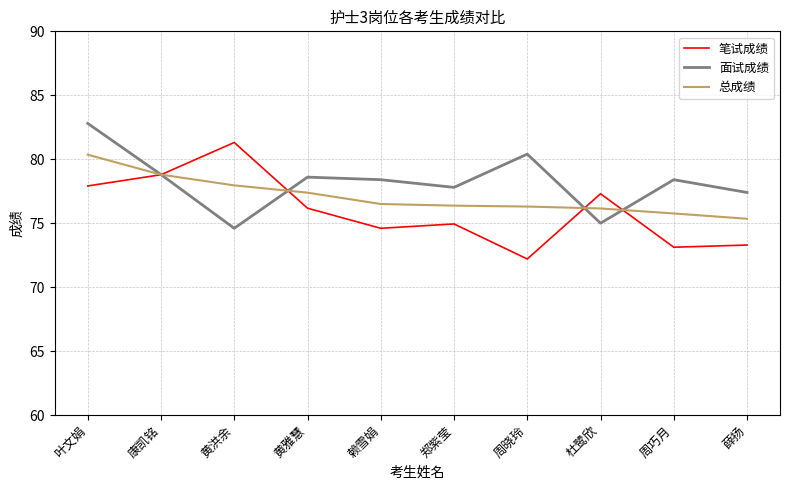

Does the chart display data point markers on the line(s)?

No